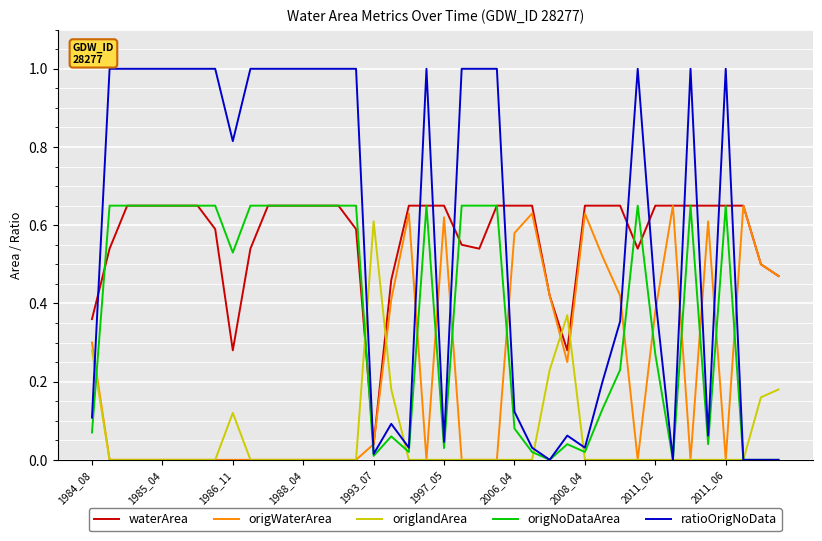

What is the maximum value for ratioOrigNoData?

1.0